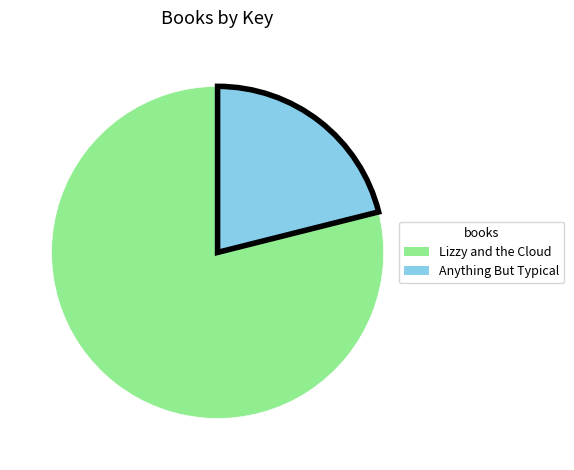

Is it true that Anything But Typical is 14% of the pie?

False